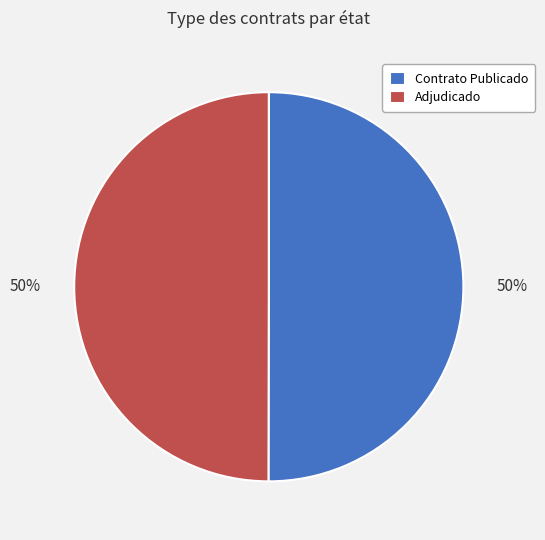

The Contrato Publicado slice represents 50% of the pie. True or false?

True